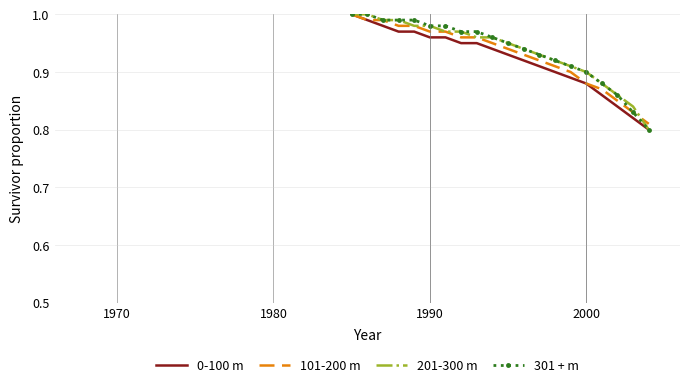

What is the difference between the second highest and minimum values in the 301 + m series?

0.2